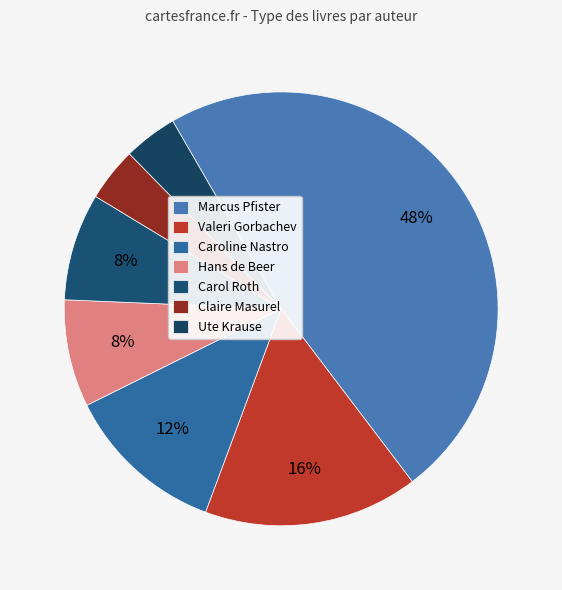

How many slices are in this pie chart?

7